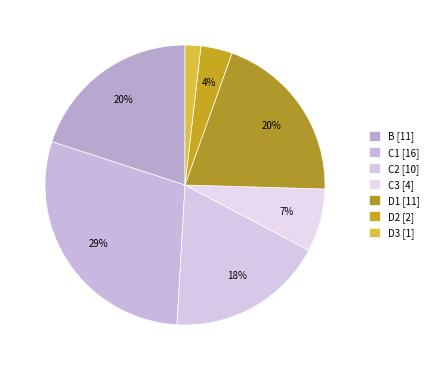

Is it true that C3 is 22% of the pie?

False